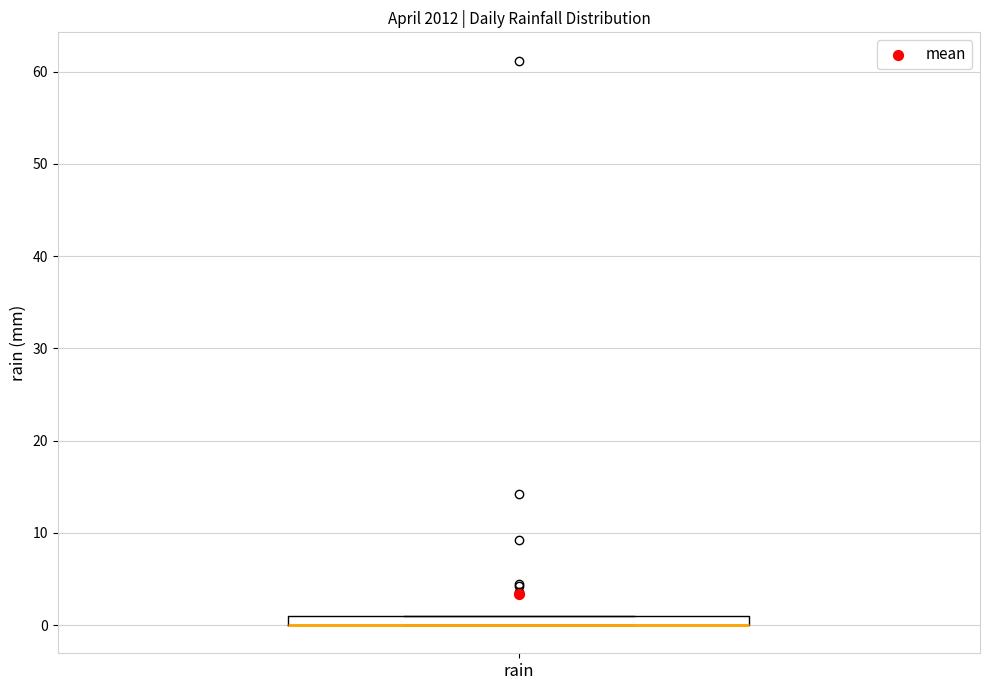

Where is the lower edge of the box for rain on the y-axis? The values are not printed on the chart, so give them approximately, as read against the axis.

0